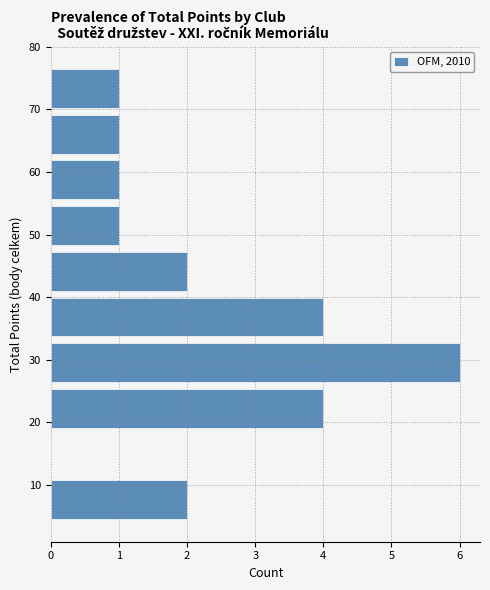

How long is the bar that spans 47.8 to 55.1 on the y-axis? Neither the bar edges nor the lengths are printed on the chart, so give them approximately, as read against the axes.

1